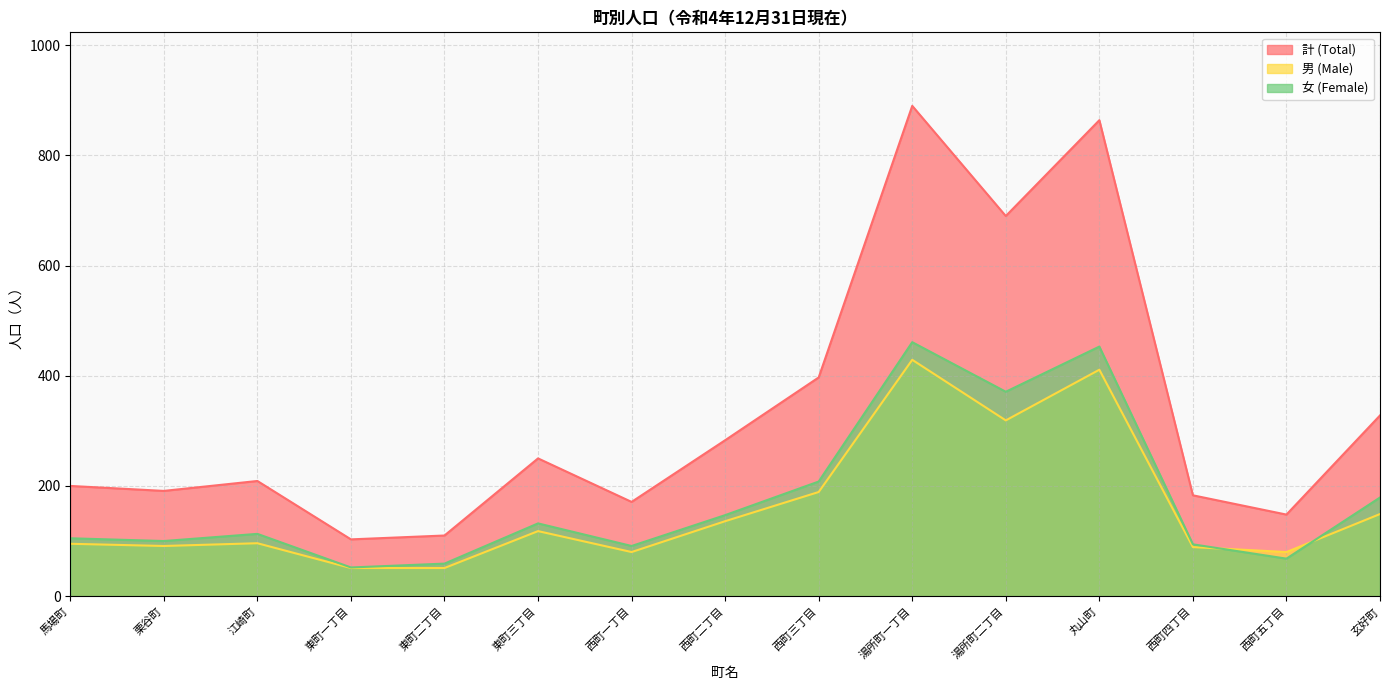

True or false: 計 (Total) and 女 (Female) intersect in this chart.

False